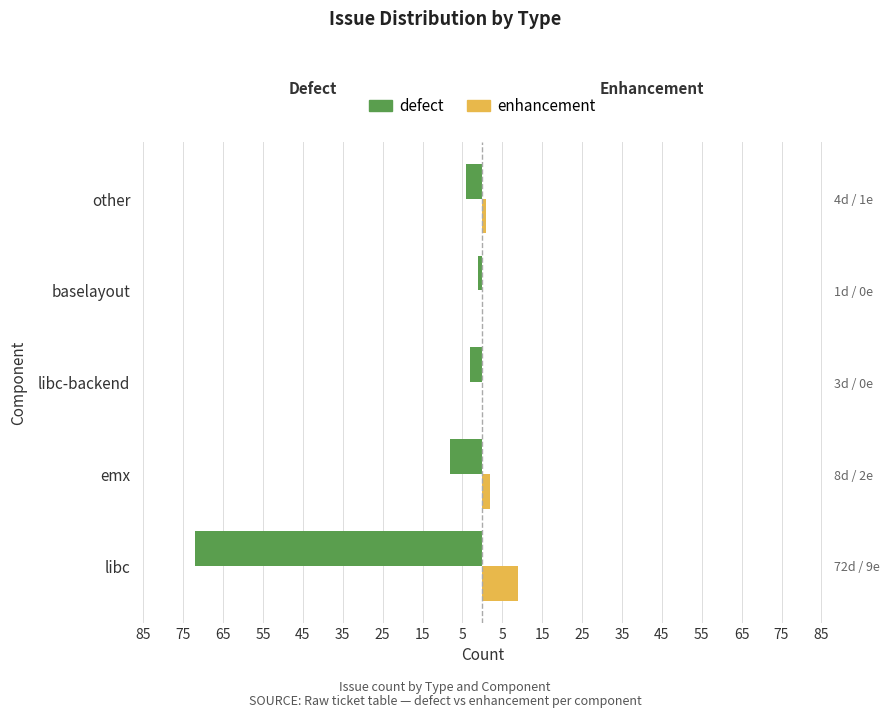

How many data points in enhancement are less than 1?

2